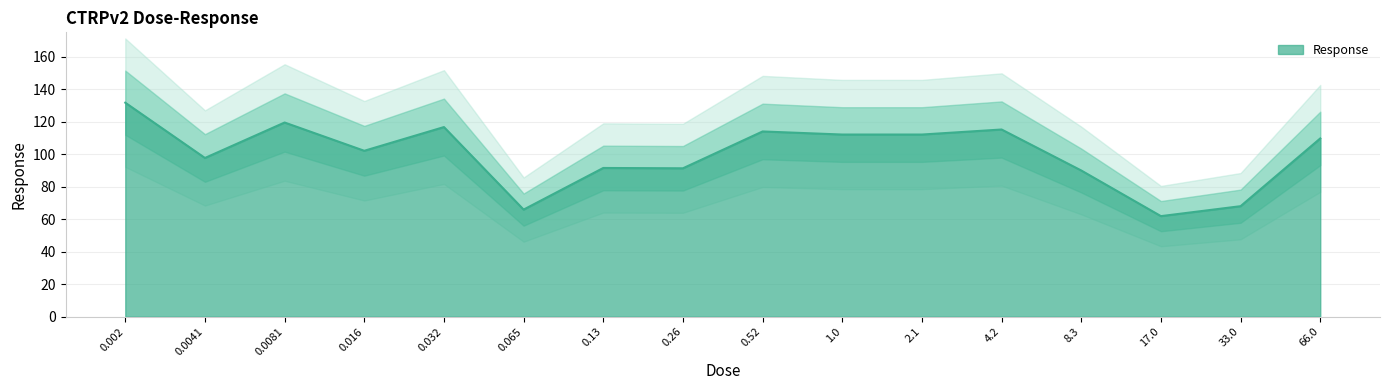

Approximately how many times larger is the value at 0.0081 compared to 4.2?

1.0